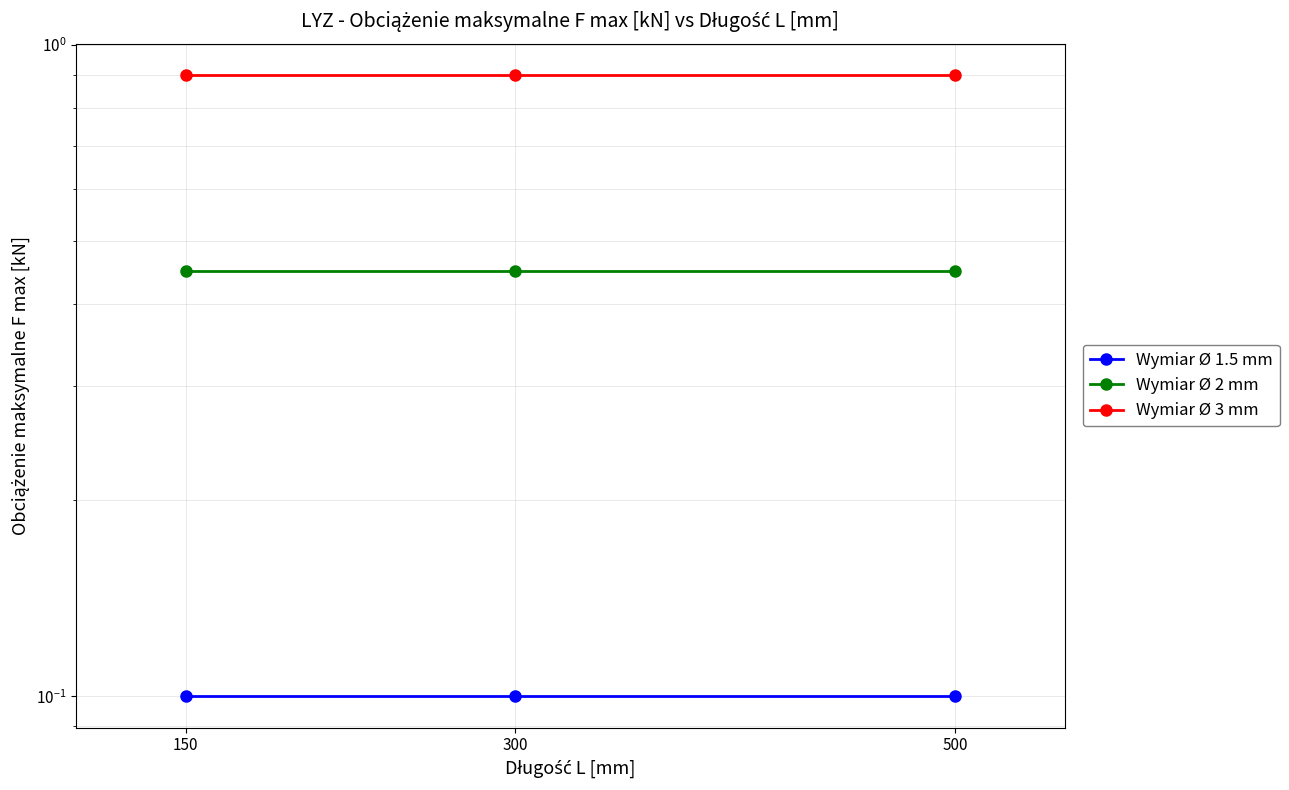

Which series changed the most between 300 and 500?

Wymiar Ø 1.5 mm